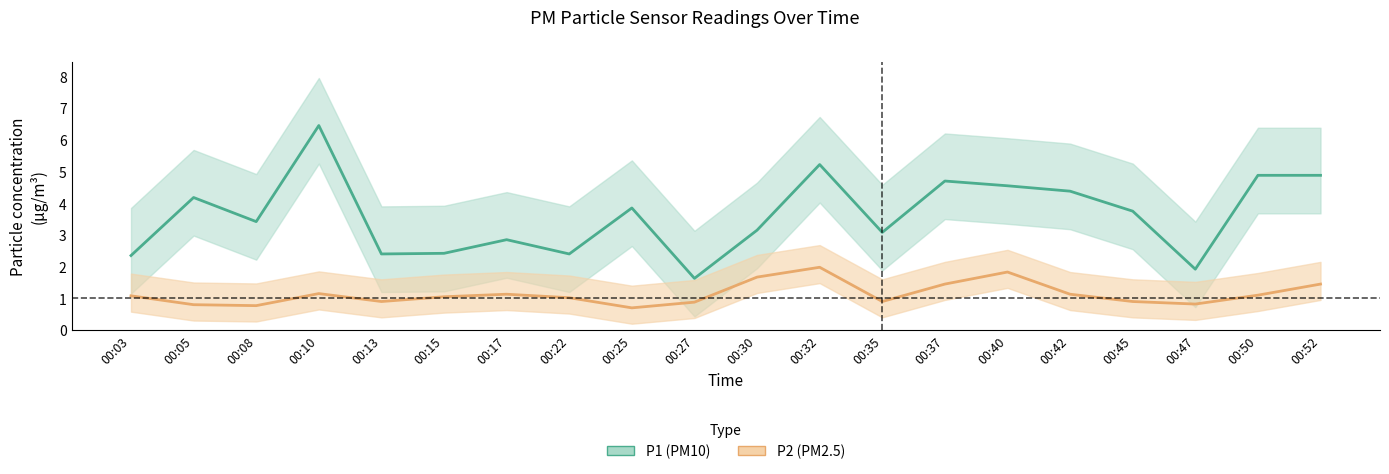

Where is P1 nearest to the value 4?

00:25